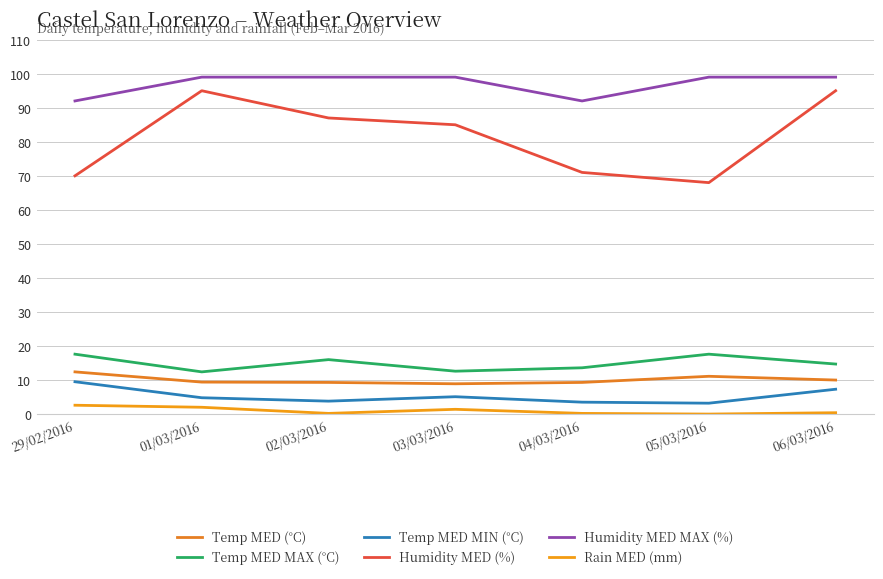

What is the difference between the maximum and second lowest values in the Temp MED (°C) series?

3.1